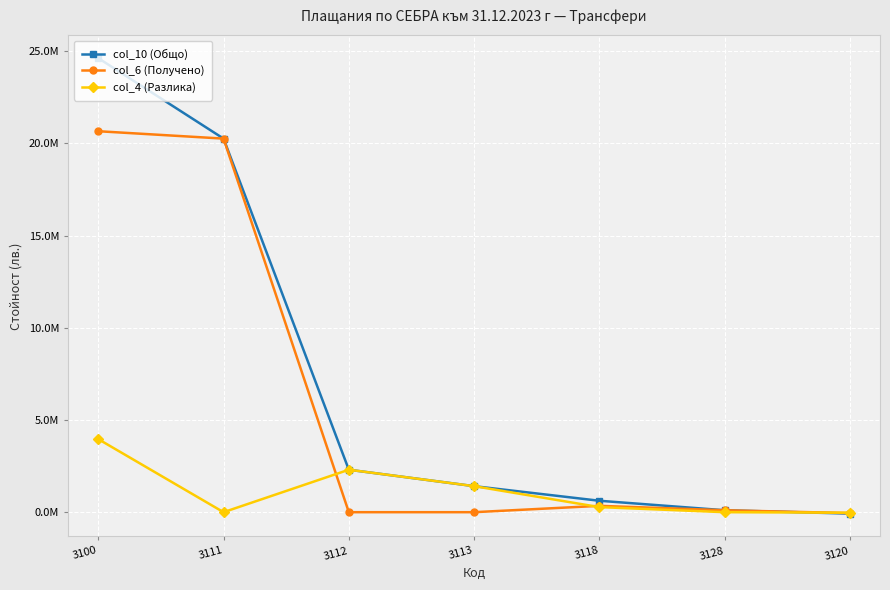

What is the label of the 1st point from the left?

3100